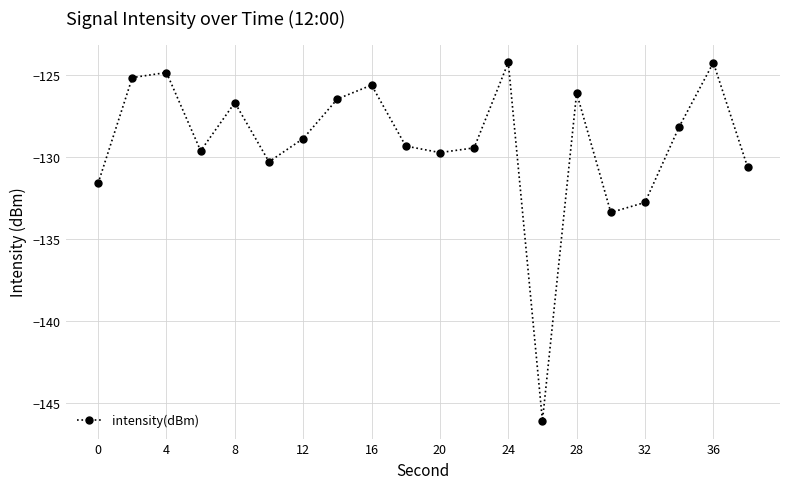

What is the difference between the second highest and minimum values?

21.8